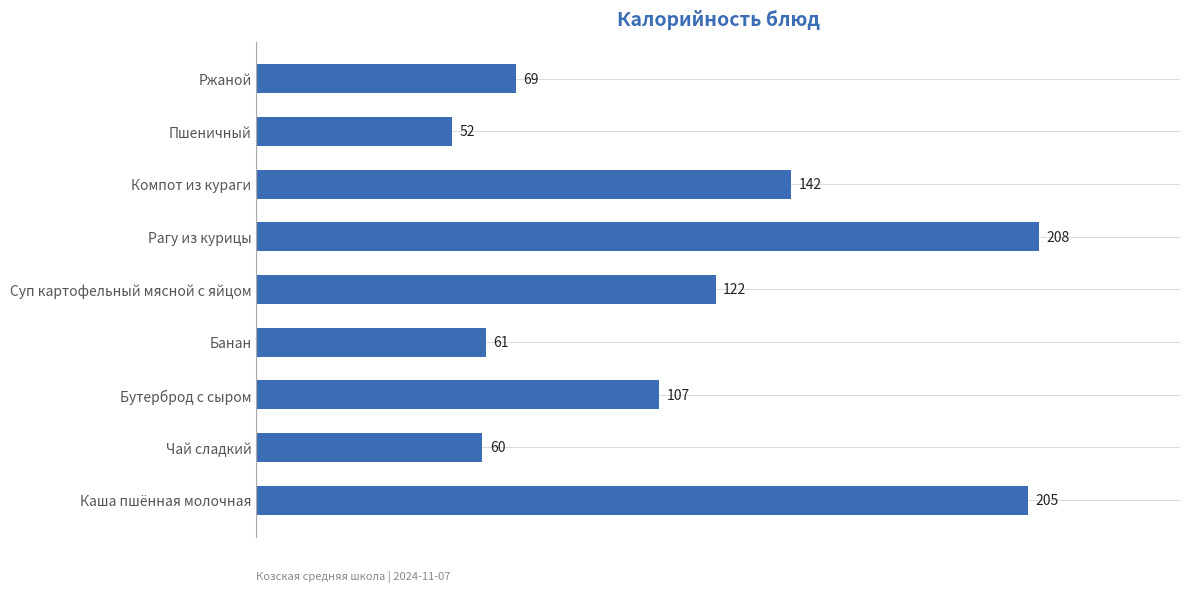

What is the approximate value at Компот из кураги, to the nearest 50?

150